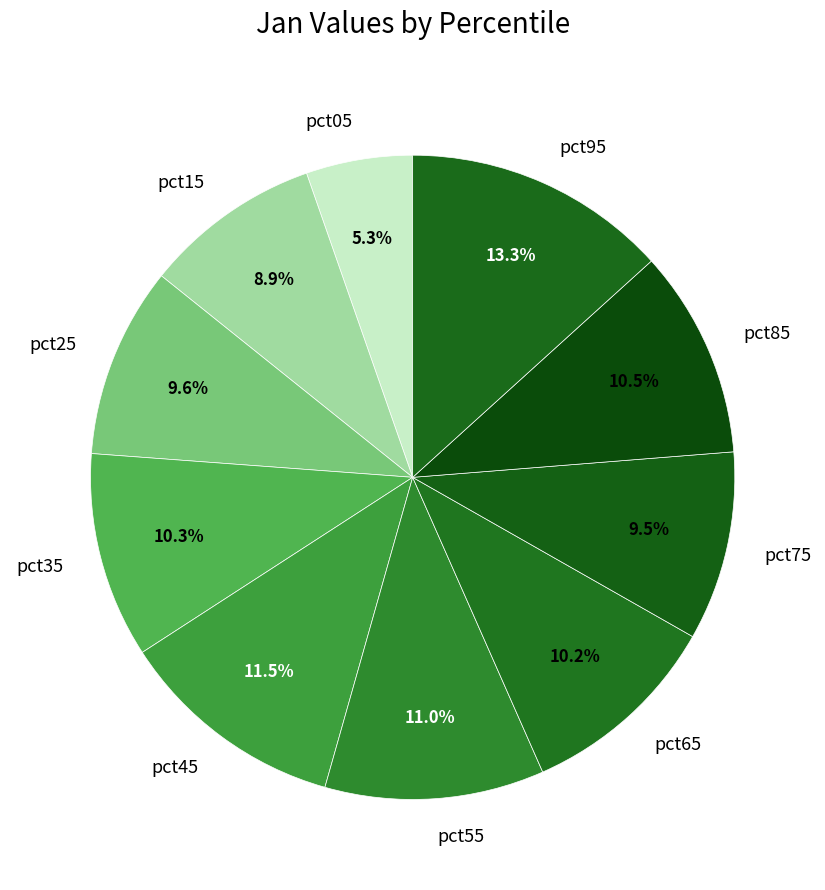

What is the largest slice in the pie chart?

pct95